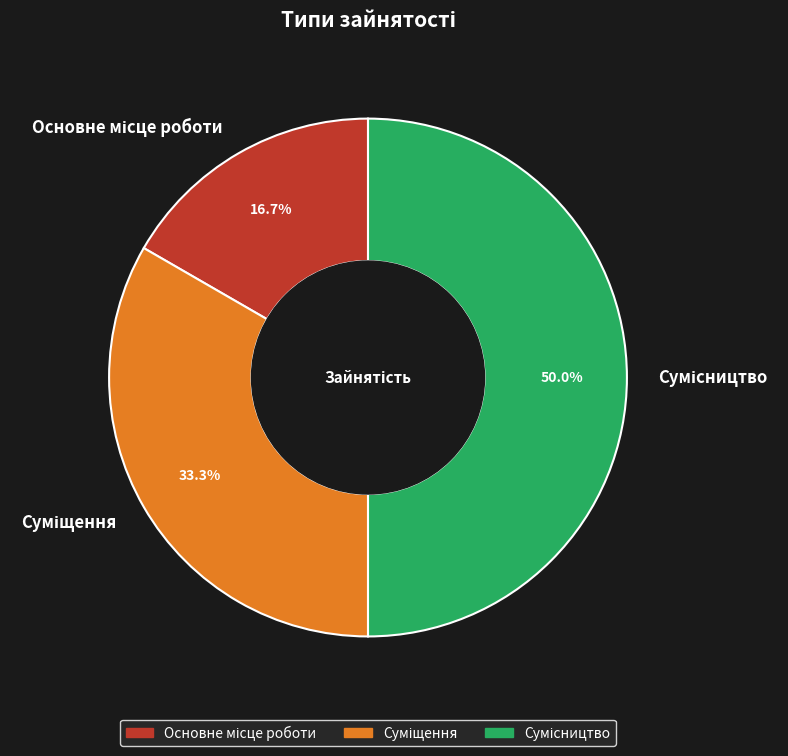

What is the ratio of the value at Основне місце роботи to the value at Сумісництво?

0.3